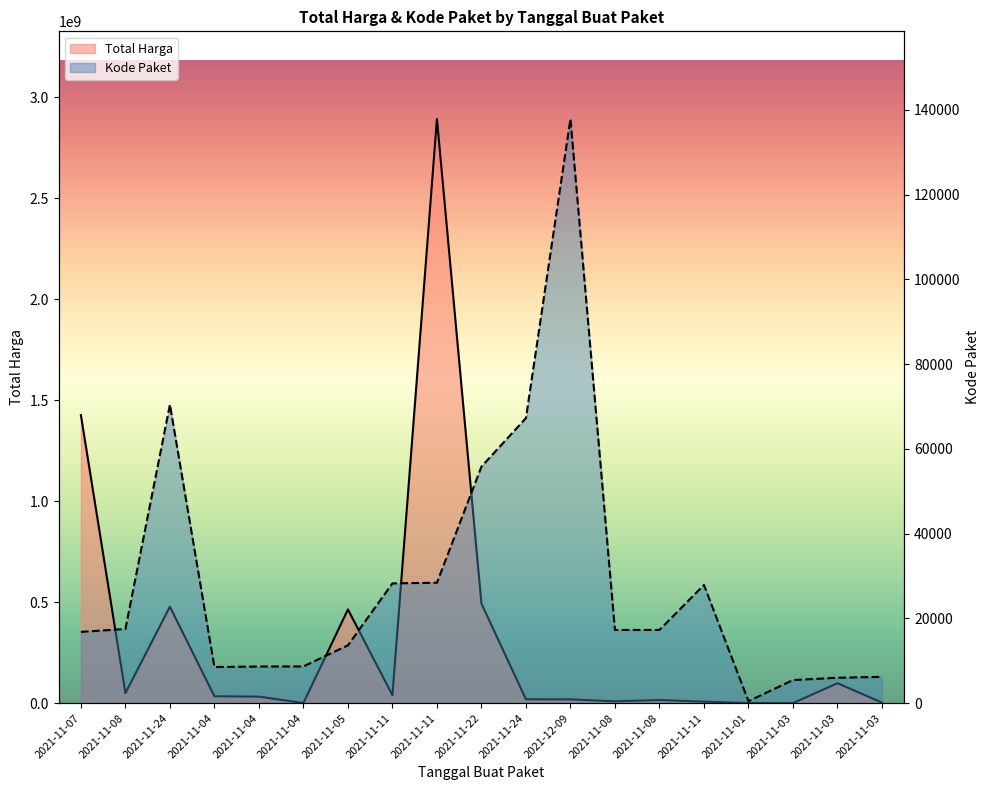

Reading left to right, transcribe all the data shown in this chart.

Total Harga: 2021-11-07=1425867900	2021-11-08=49730040	2021-11-24=477600000	2021-11-04=34000000	2021-11-04=32441200	2021-11-04=577875	2021-11-05=464002100	2021-11-11=39440000	2021-11-11=2892122000	2021-11-22=493000000	2021-11-24=19175000	2021-12-09=18900000	2021-11-08=9180000	2021-11-08=15513960	2021-11-11=7401240	2021-11-01=333600	2021-11-03=78000	2021-11-03=98772570	2021-11-03=2772000
Kode Paket: 2021-11-07=16823	2021-11-08=17509	2021-11-24=70453	2021-11-04=8530	2021-11-04=8646	2021-11-04=8668	2021-11-05=13652	2021-11-11=28271	2021-11-11=28425	2021-11-22=55826	2021-11-24=67279	2021-12-09=137876	2021-11-08=17272	2021-11-08=17283	2021-11-11=27891	2021-11-01=464	2021-11-03=5449	2021-11-03=5997	2021-11-03=6214